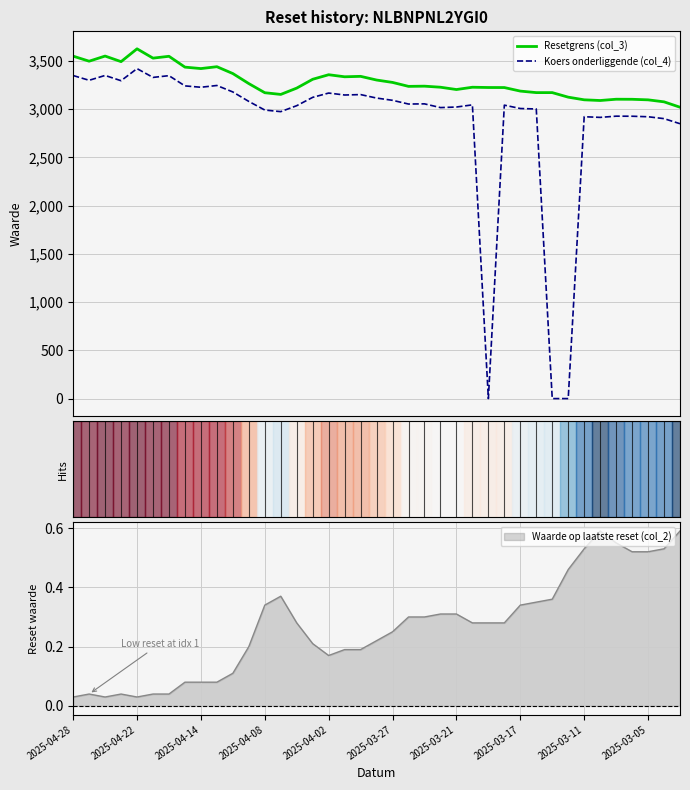

How many interior local peaks does the Koers onderliggende (col_4) series have?

11